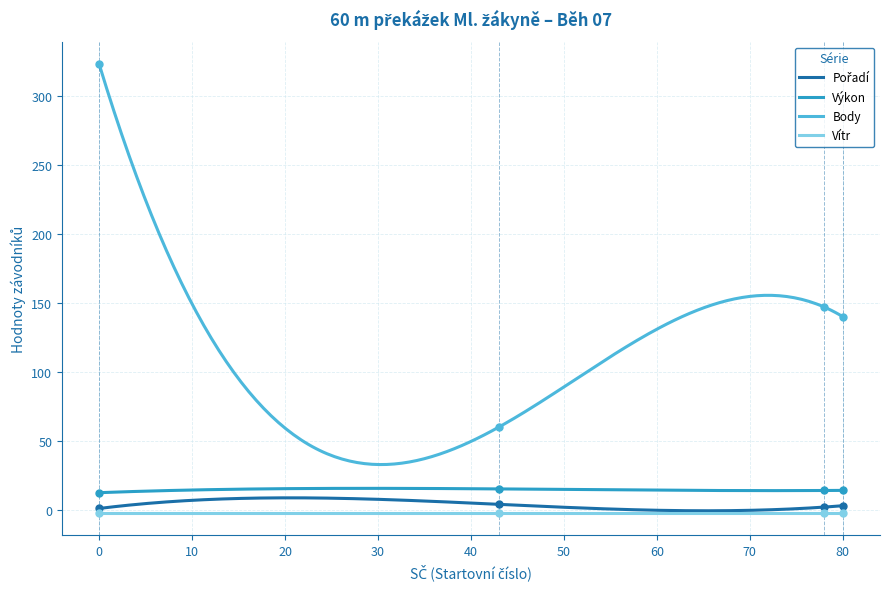

True or false: Pořadí and Body intersect in this chart.

False